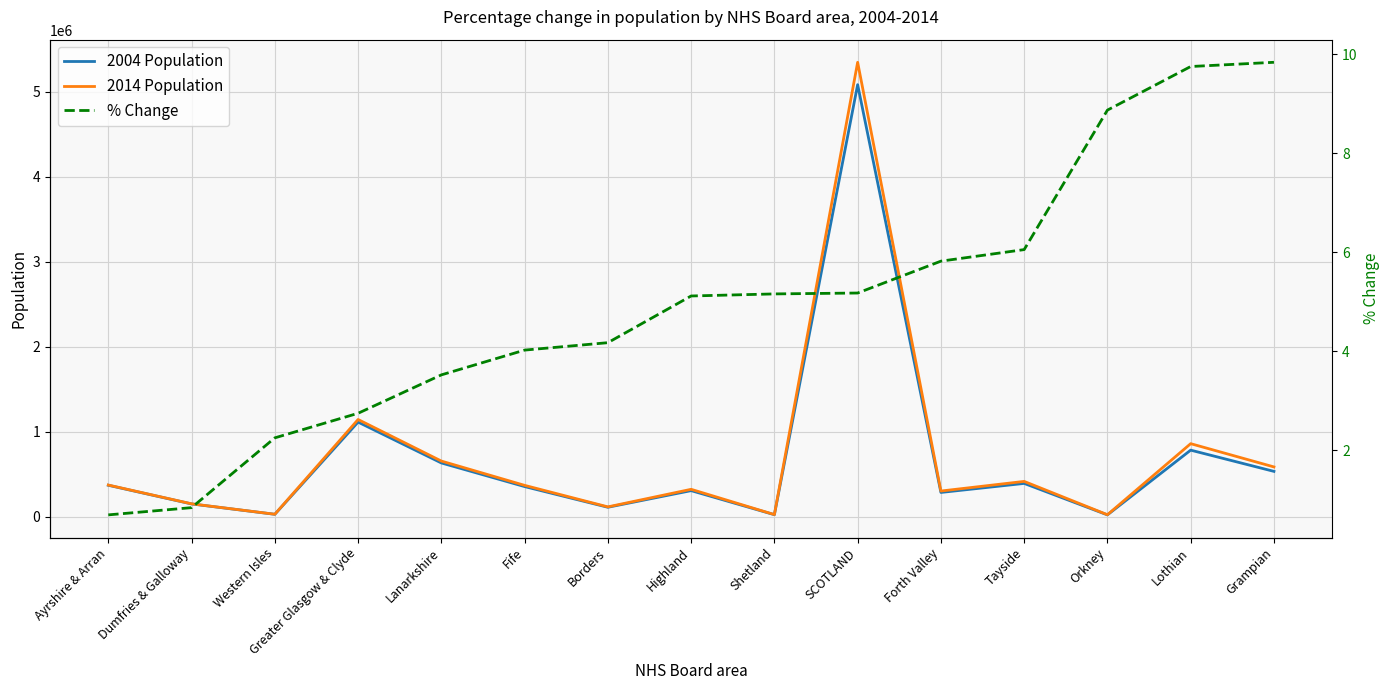

True or false: 2004 Population has more than 1 interior local peaks.

True